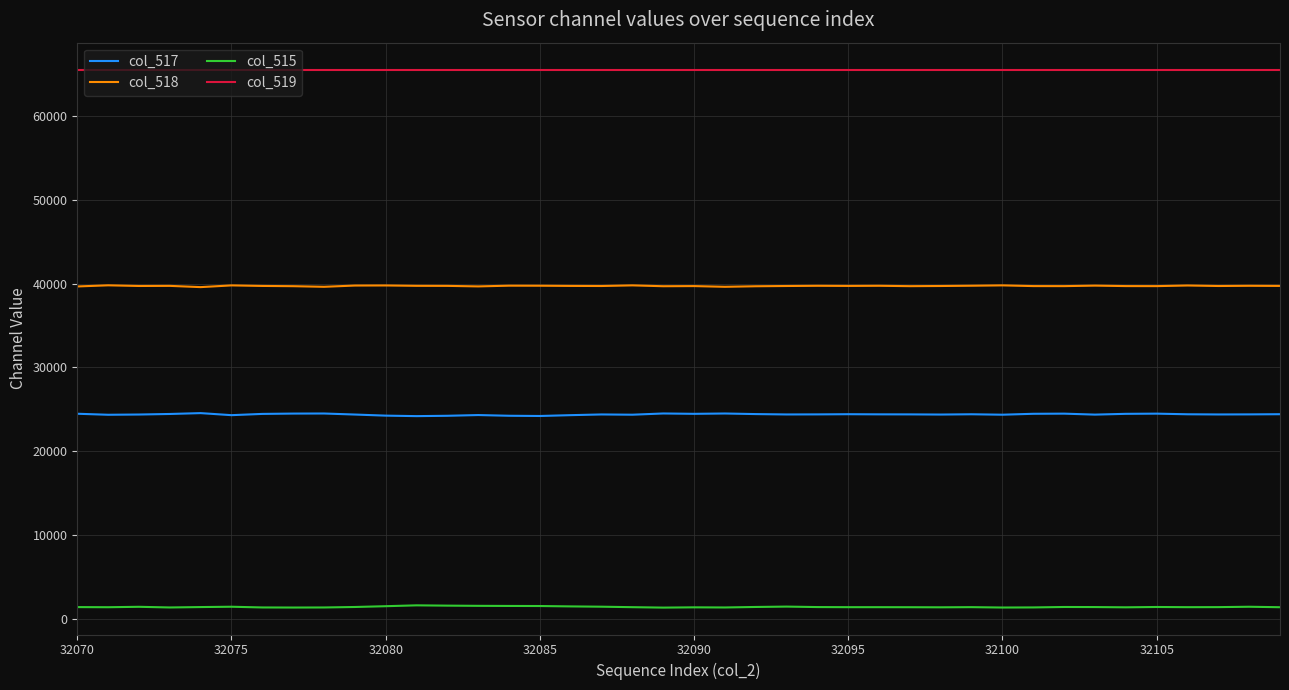

What is the minimum value for col_517?

24188